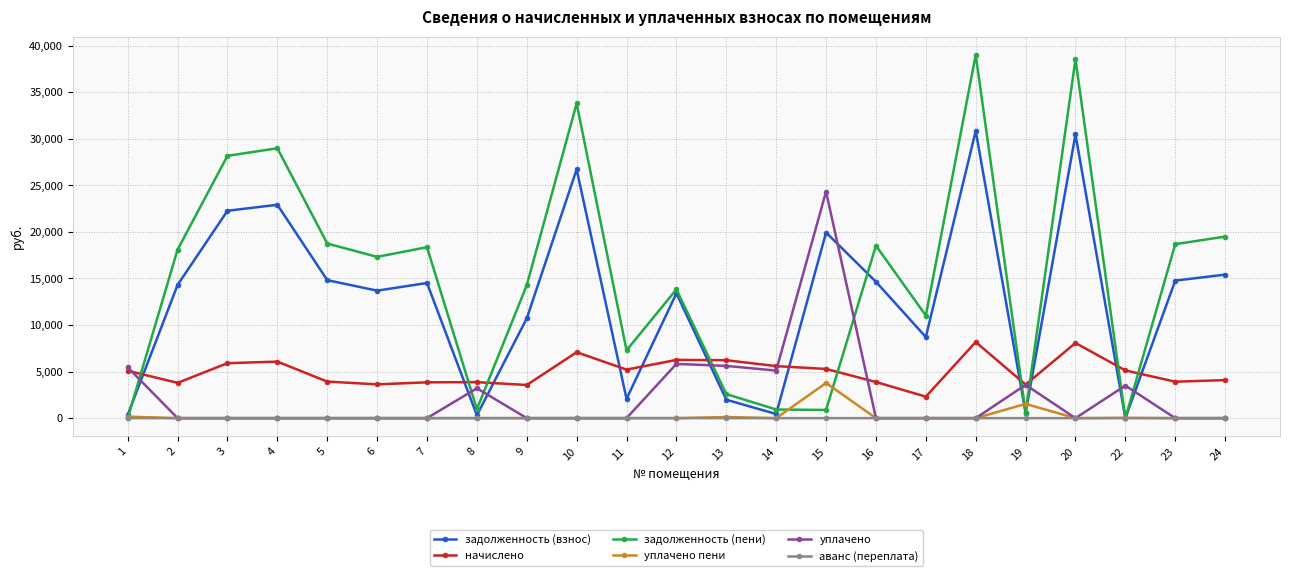

Rank the series by their maximum value, from lowest to highest.

аванс (переплата), уплачено пени, начислено, уплачено, задолженность (взнос), задолженность (пени)